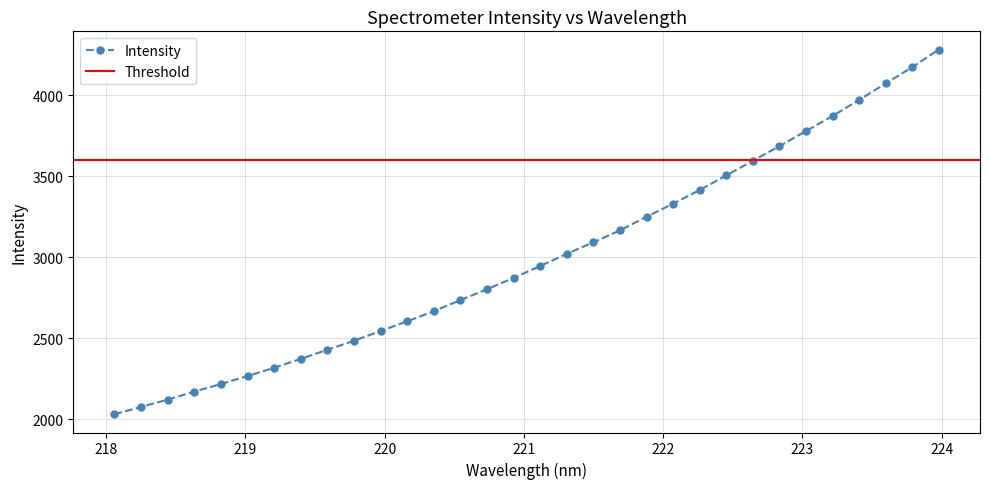

What is the value of the 29th point from the left?

3972.2